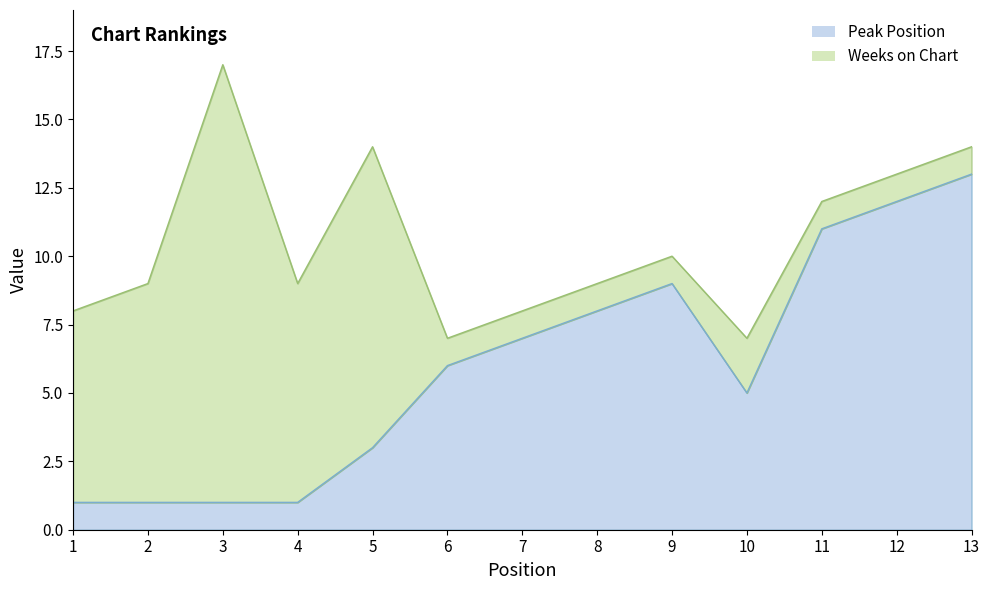

Does the chart have visible grid lines?

No